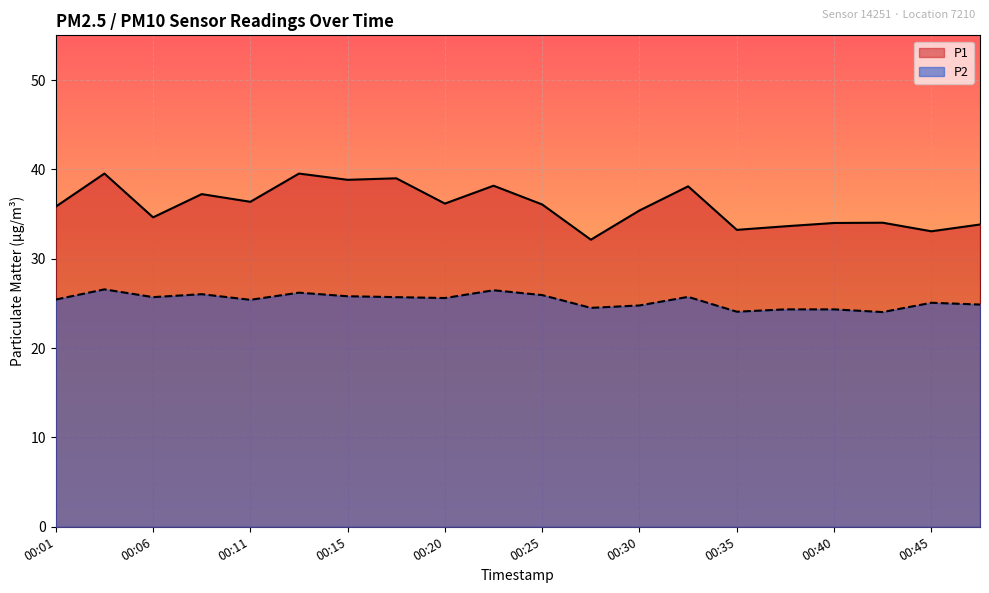

Where does the P1 series first go above 36?

00:03